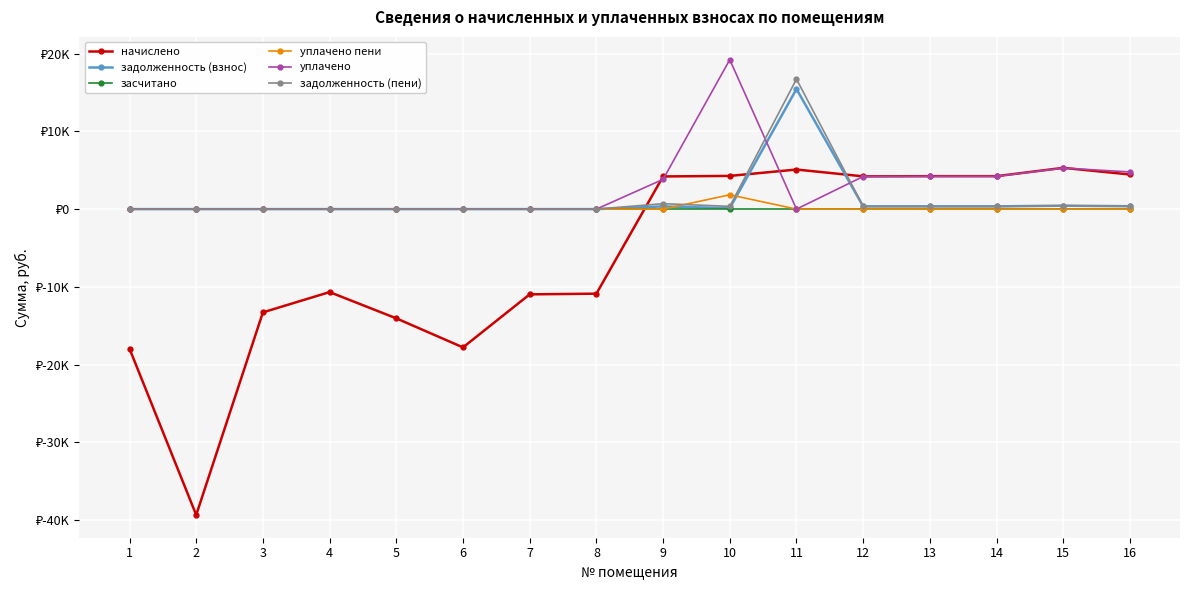

How many interior local peaks does the задолженность (взнос) series have?

3